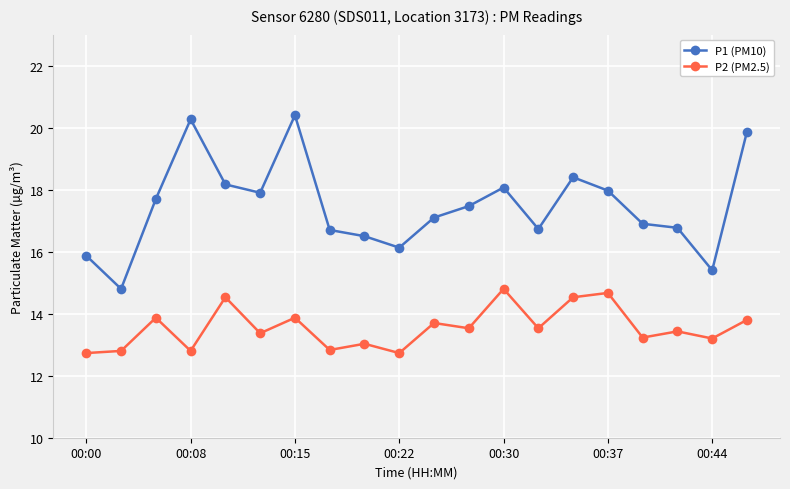

What is the smallest value displayed?

12.7